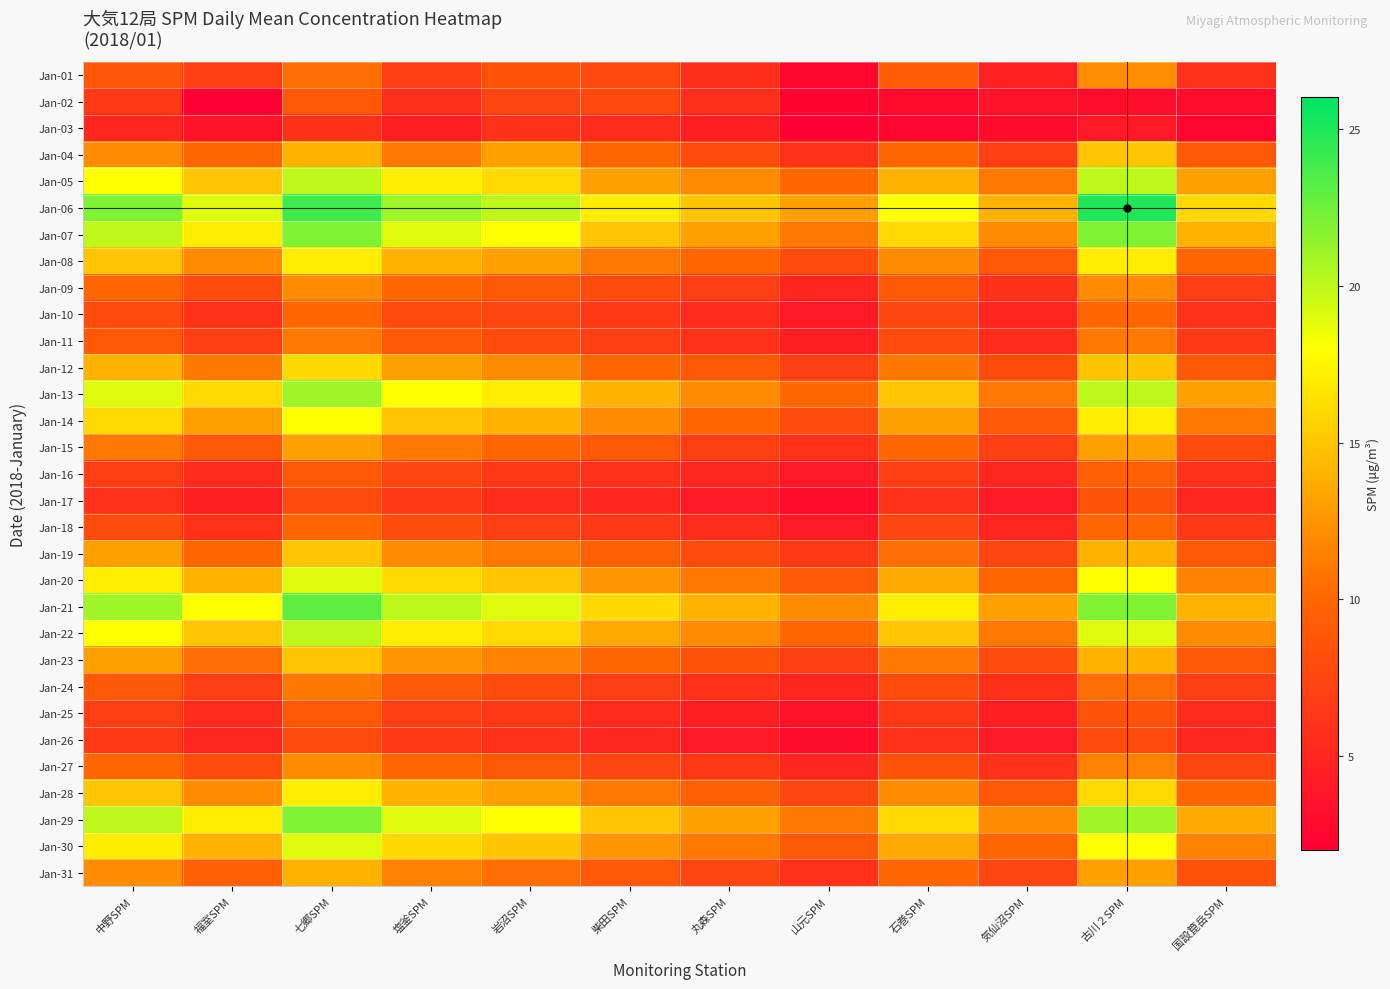

What is the total value across all series at 石巻SPM?

326.3